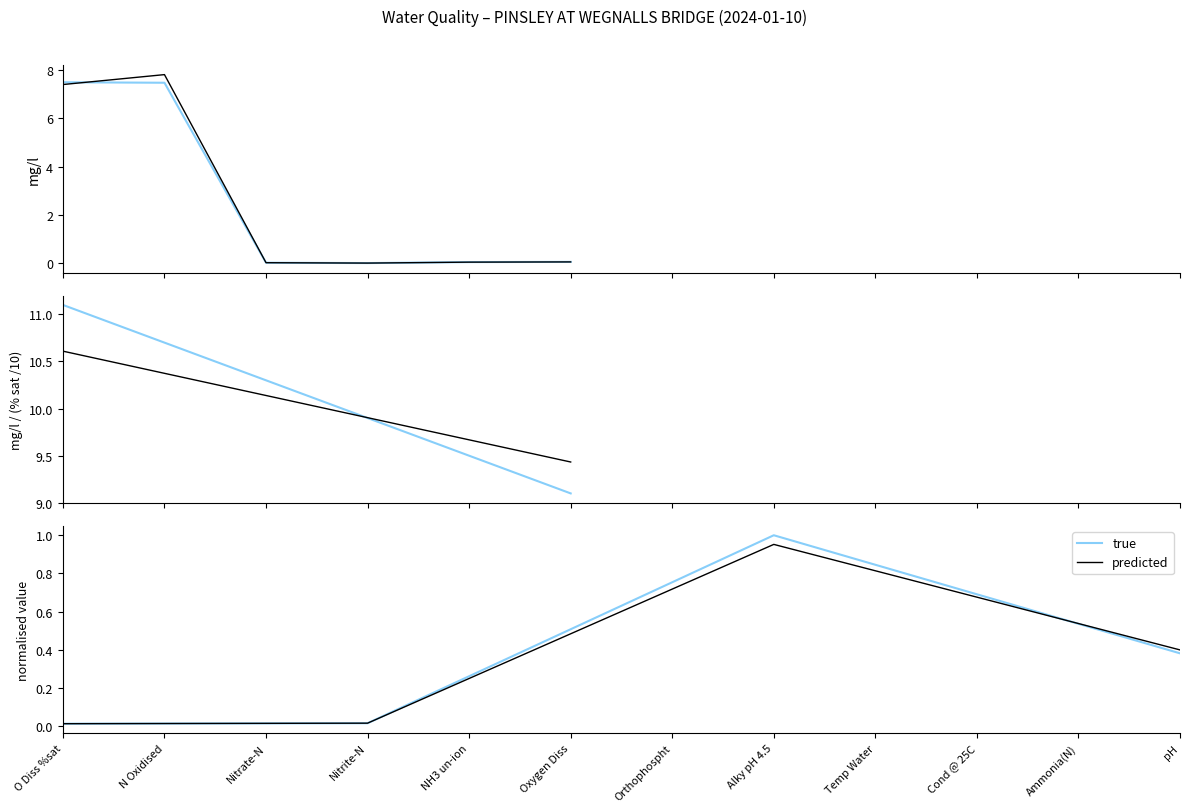

What is the difference between the maximum and minimum values in the predicted series?

0.9